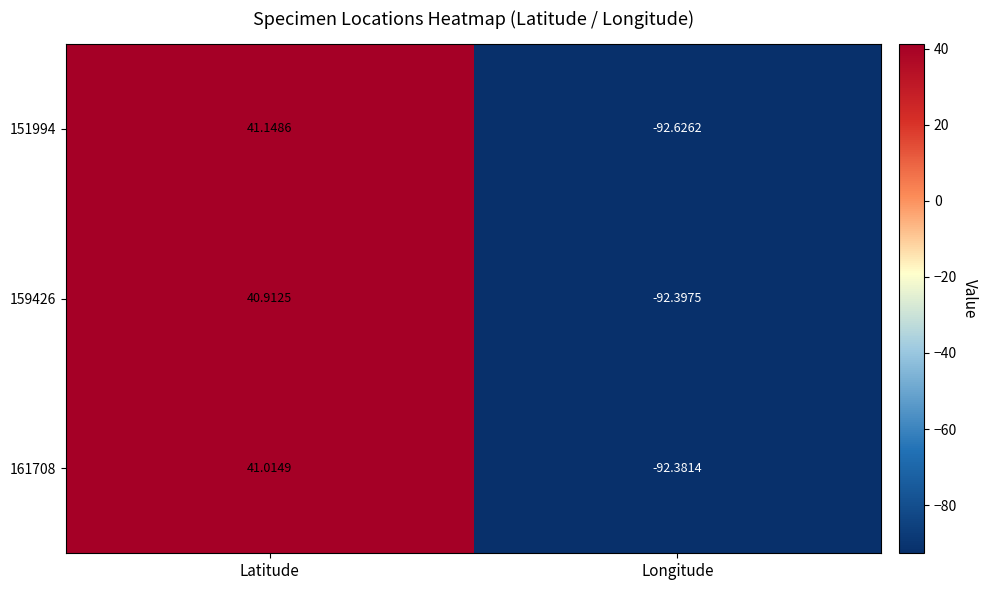

Is the value of 151994 at Latitude greater than the value of 161708 at Longitude?

Yes